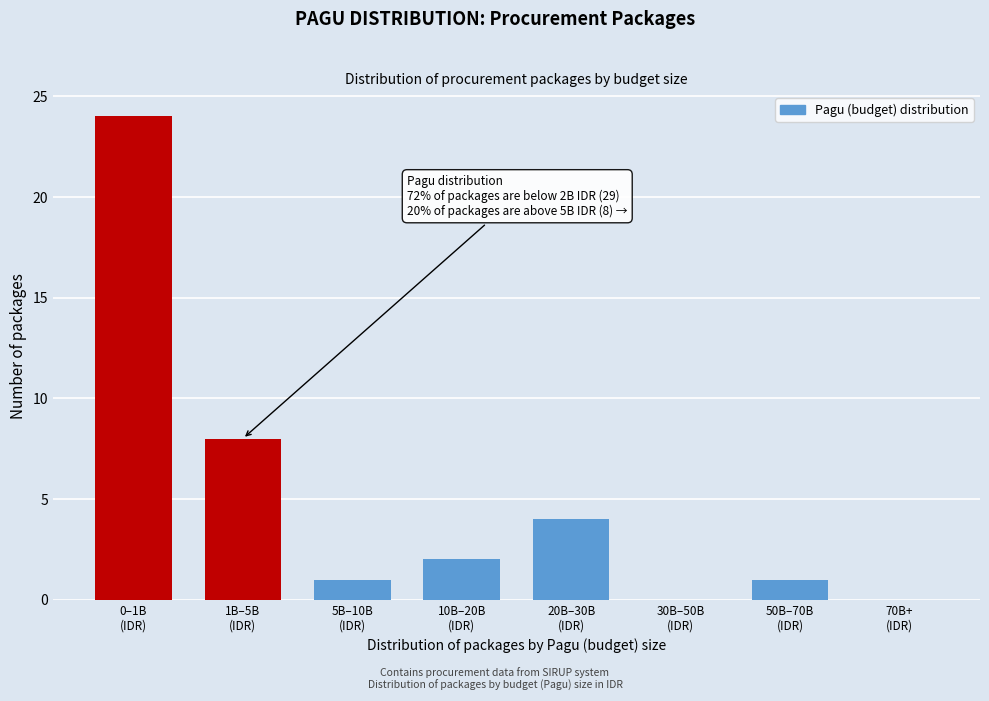

What is the greatest value displayed?

24